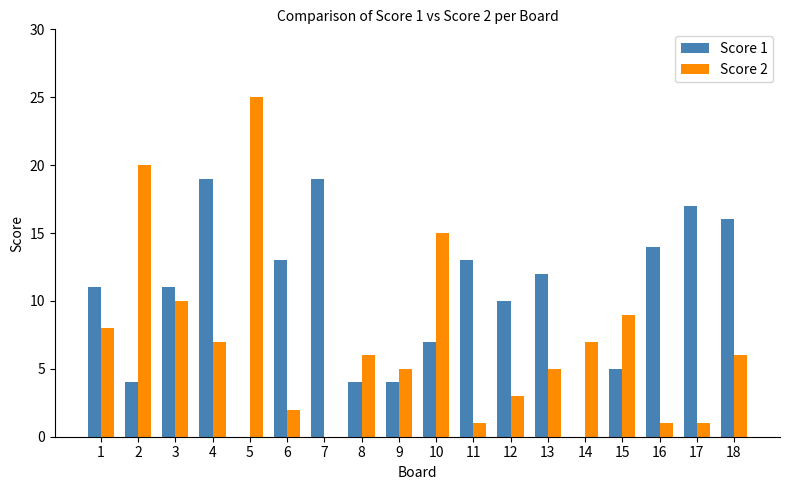

At which category is the sum across all series the highest?

4